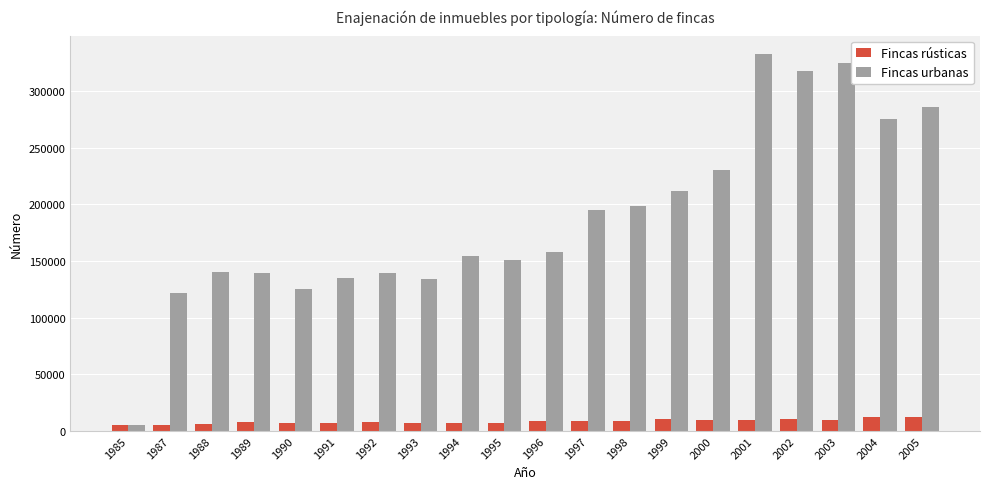

The Fincas urbanas series shows 194439 at 1997. True or false?

True